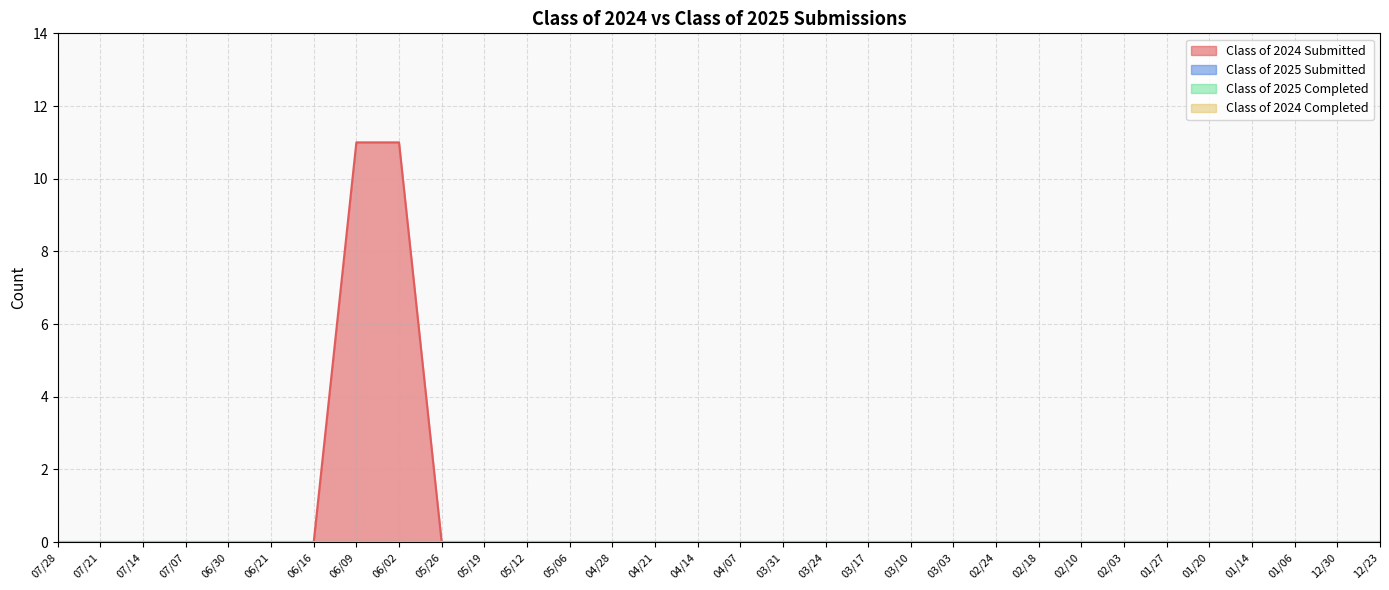

What position from the right is 07/14?

30